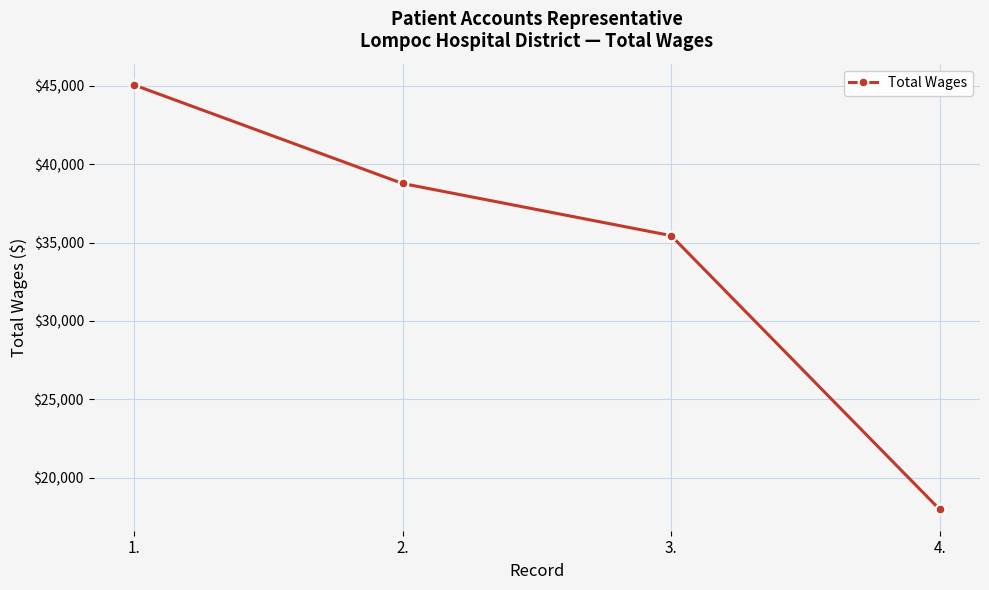

True or false: the data shows 45049 at 1..

True